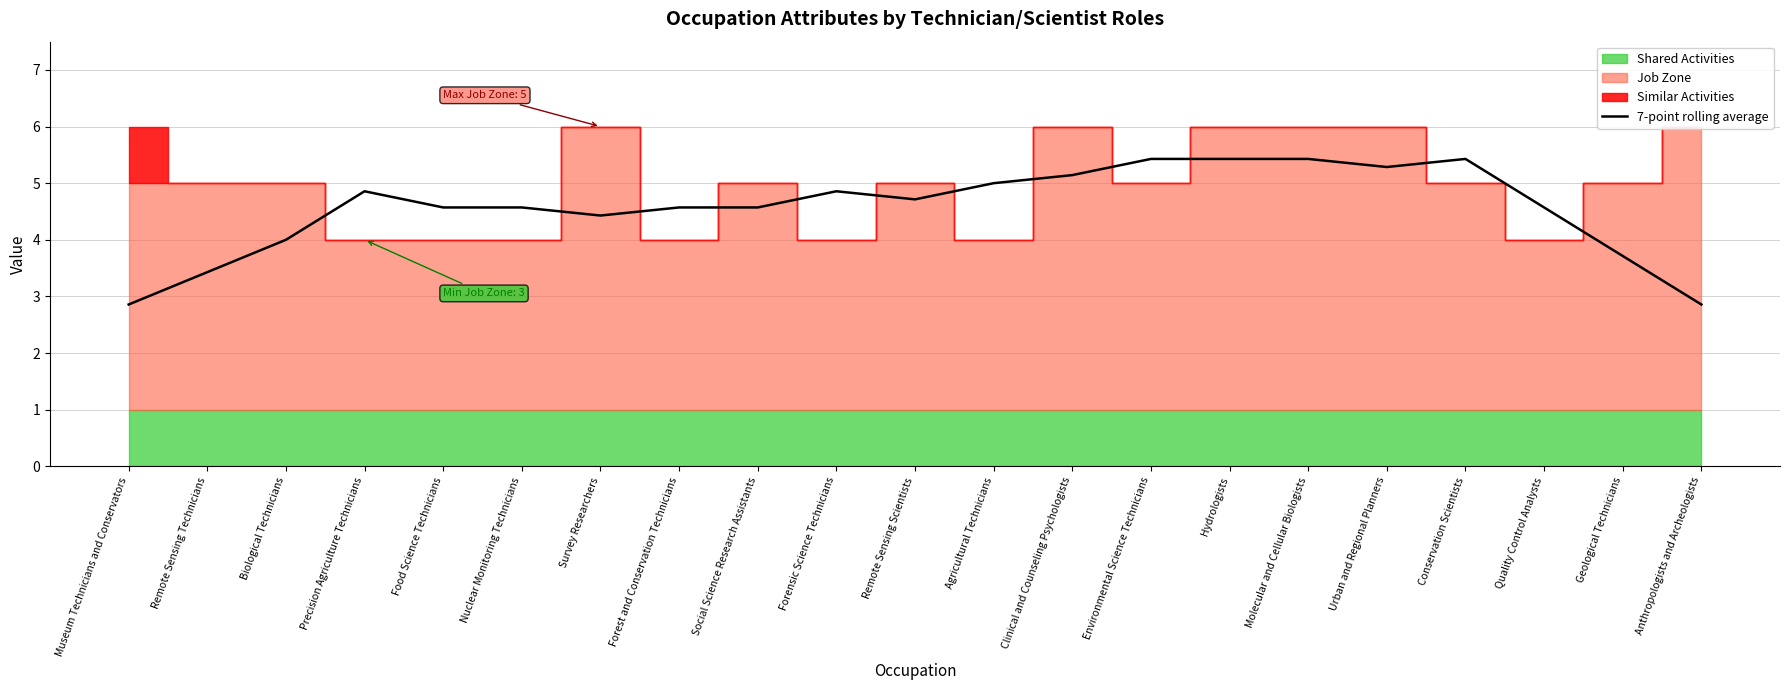

Reading left to right, extract all data points from this chart.

2.9	3.4	4.0	4.9	4.6	4.6	4.4	4.6	4.6	4.9	4.7	5.0	5.1	5.4	5.4	5.4	5.3	5.4	4.6	3.7	2.9